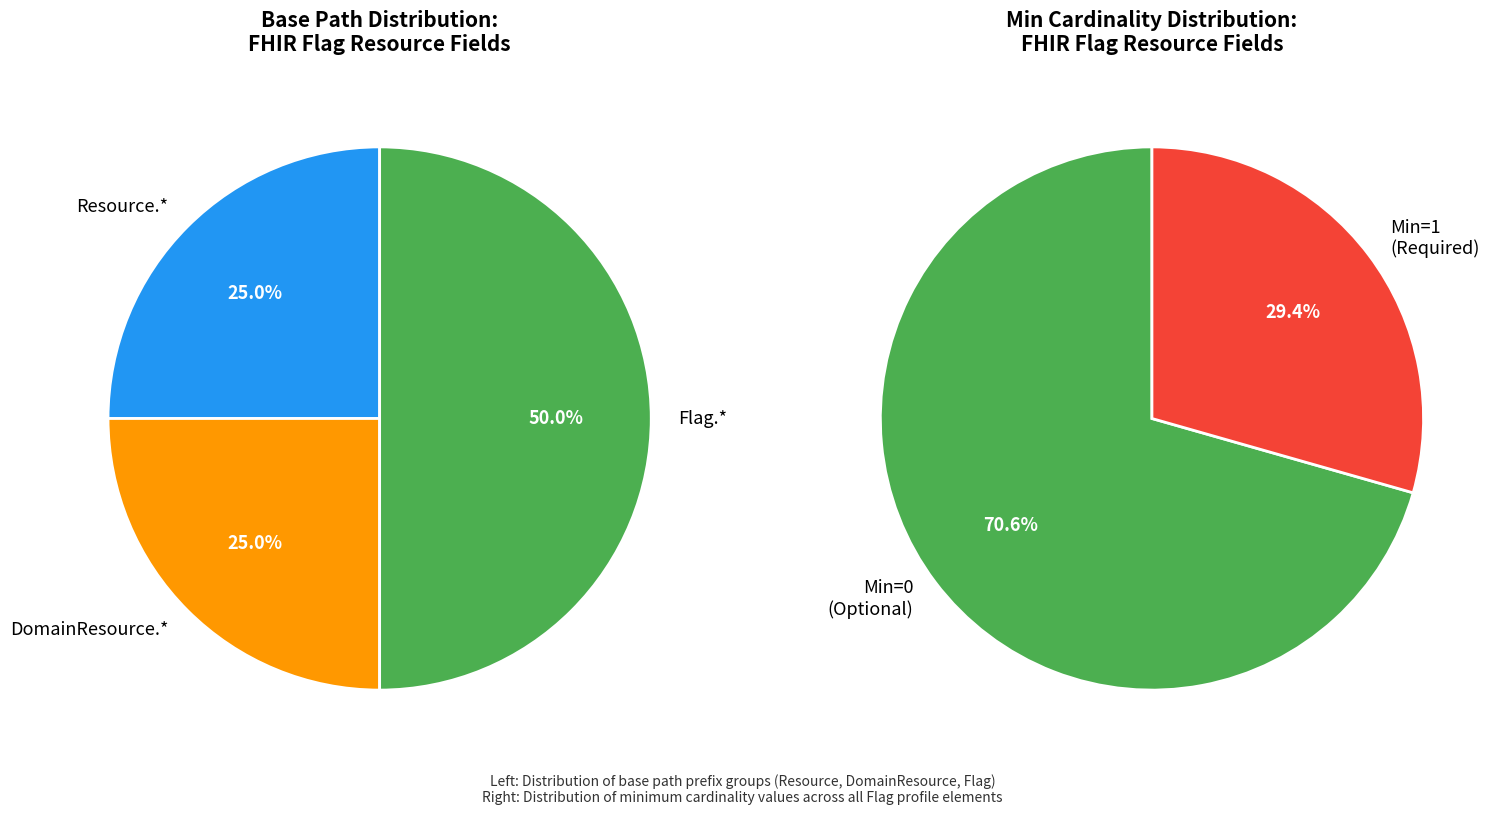

Does Flag.contained account for over 50% of the chart?

No